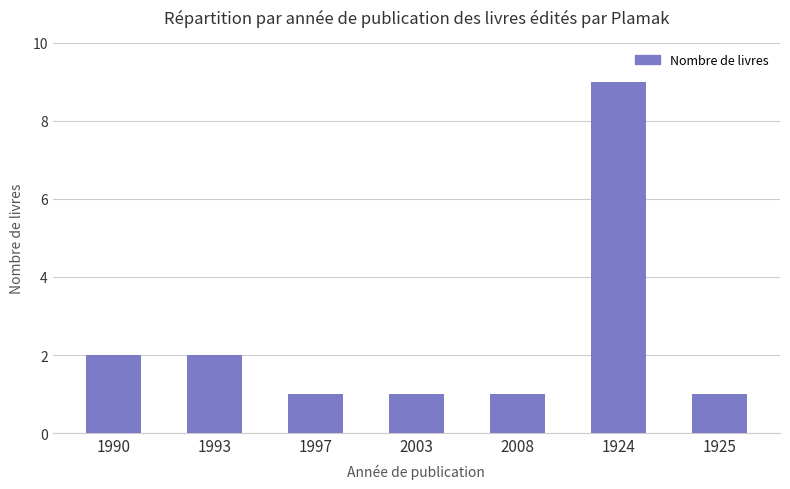

What is the difference between the maximum and minimum values?

8